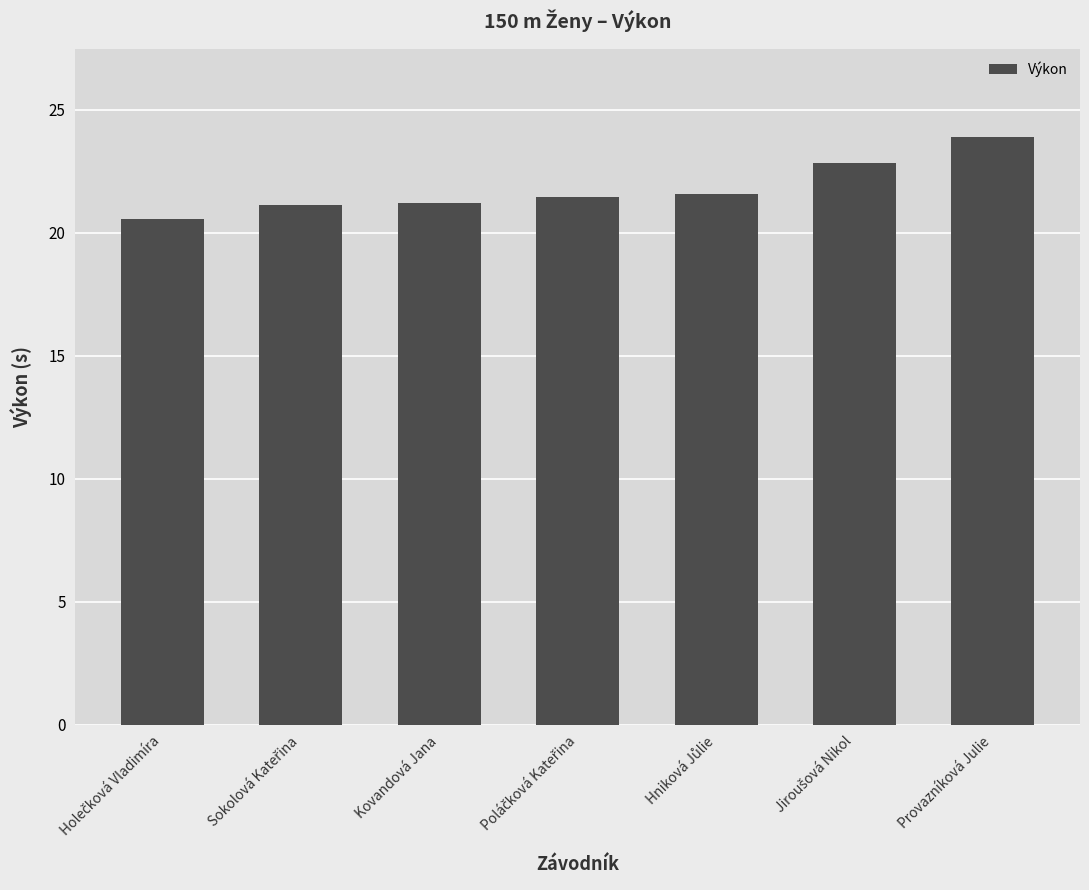

What is the ratio of the value at Provazníková Julie to the value at Kovandová Jana?

1.1